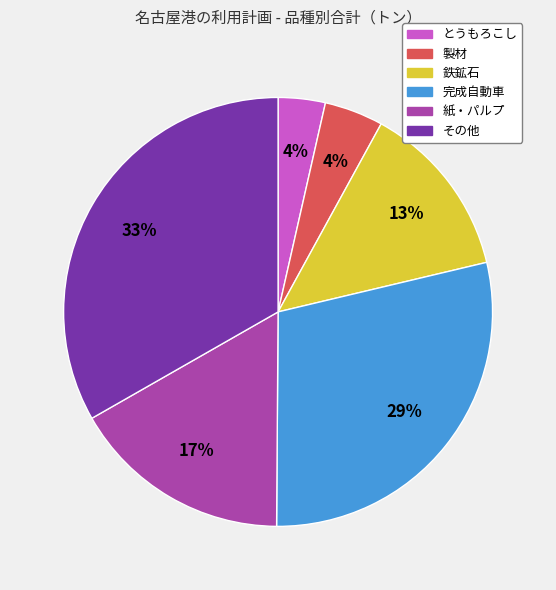

Is it true that 完成自動車 is 39% of the pie?

False